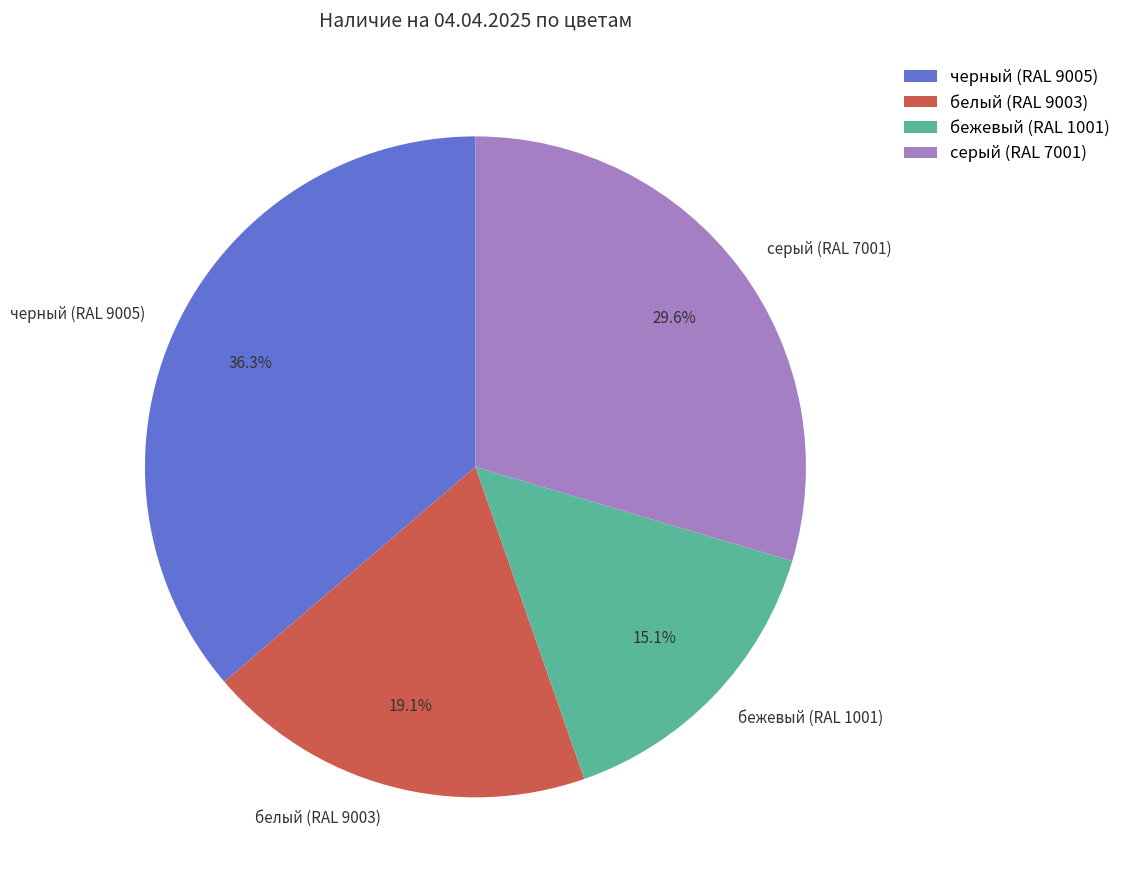

What is the largest slice in the pie chart?

черный (RAL 9005)